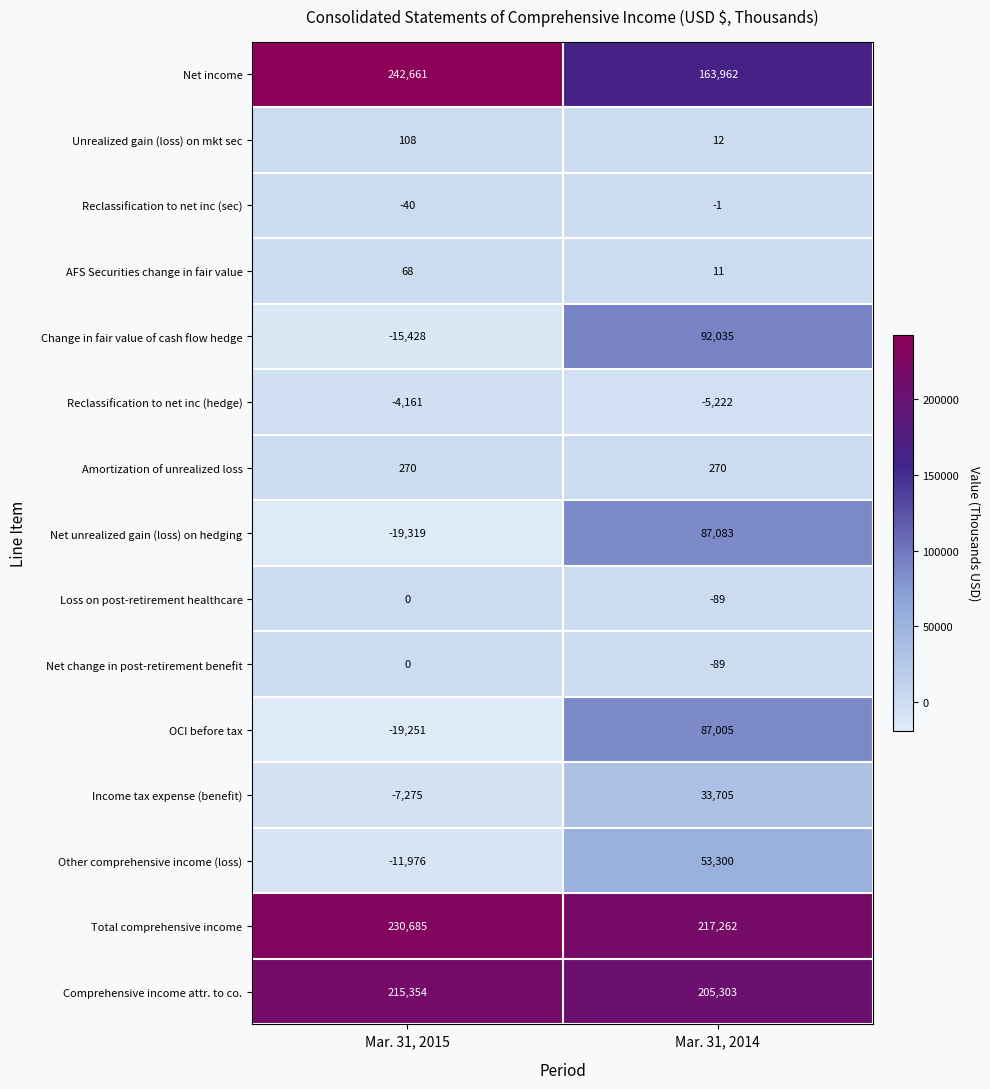

What is the spread (max minus min) of values at Mar. 31, 2014?

222484